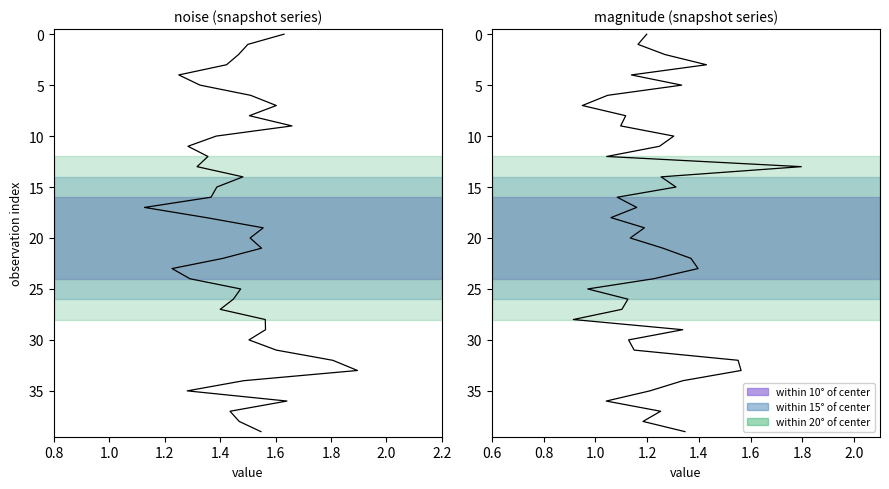

True or false: noise and mag. cross at least once.

False